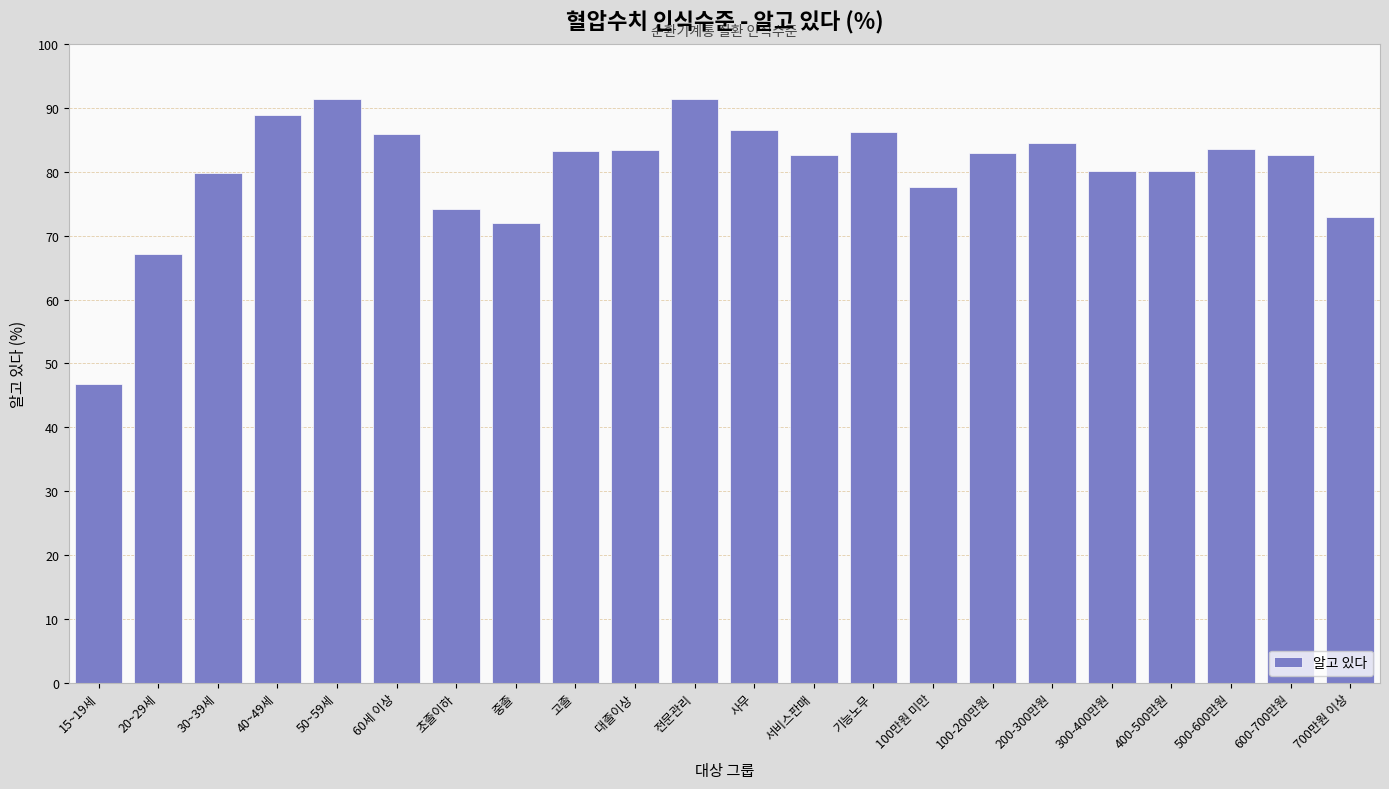

What is the difference between the values at 400-500만원 and 기능노무?

6.1